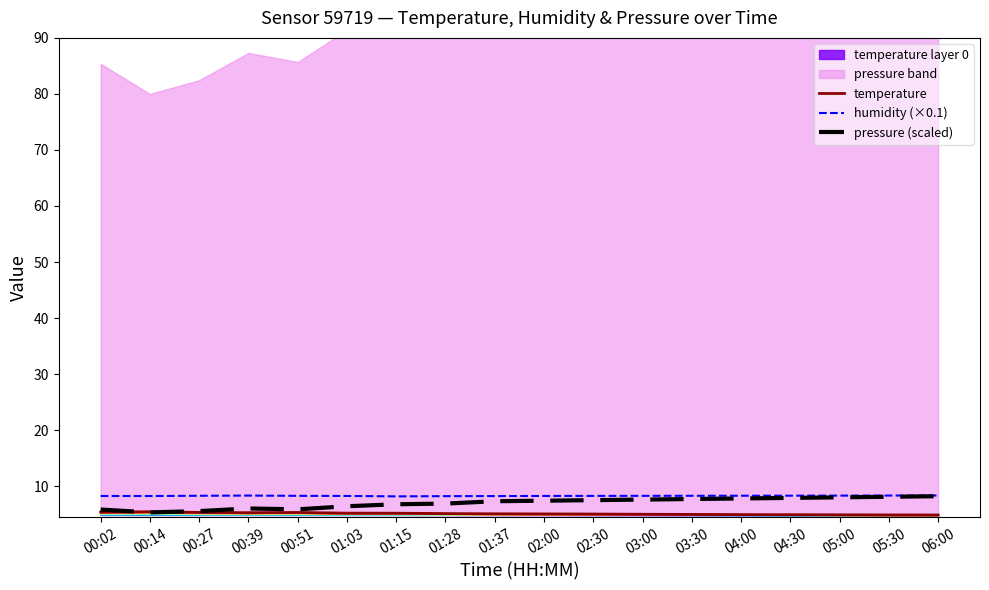

Does the chart have visible grid lines?

No